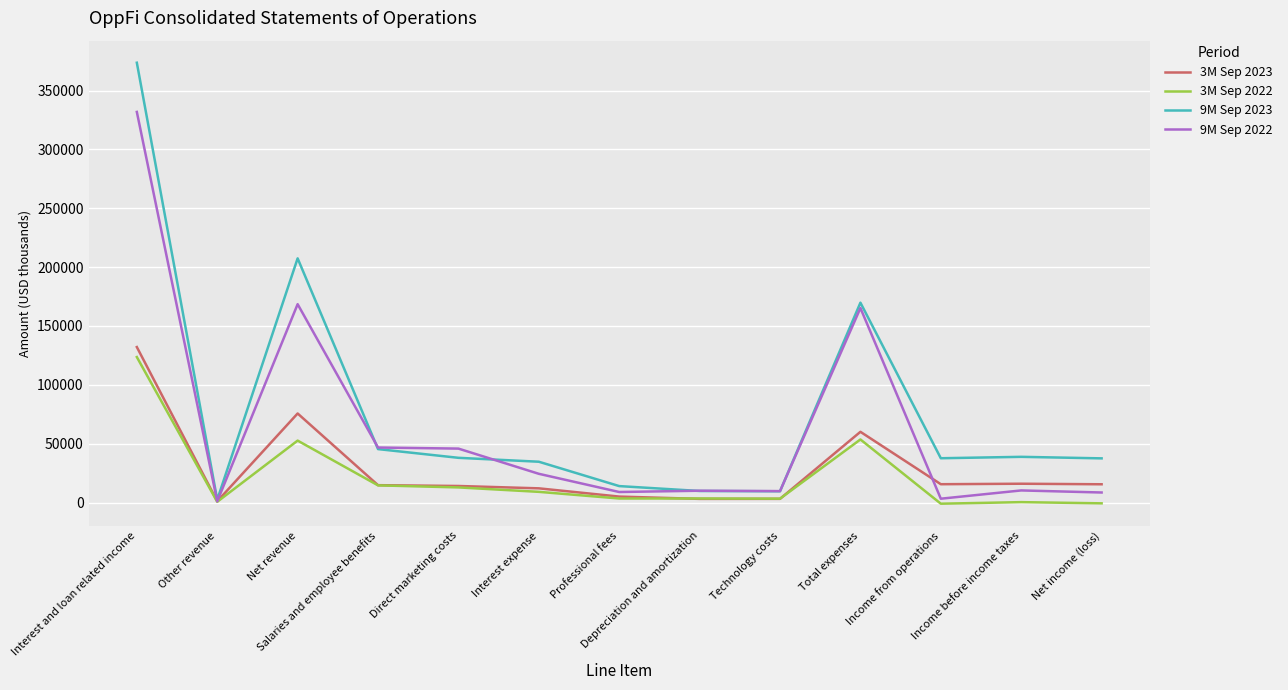

Is this an area chart (filled region under the line)?

No